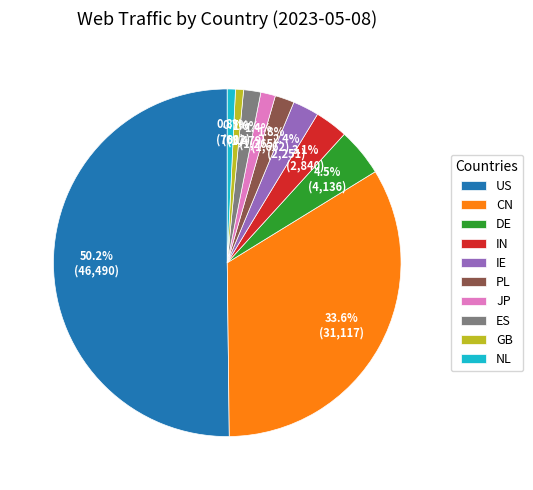

What percentage is NOT represented by IN?

96.9%